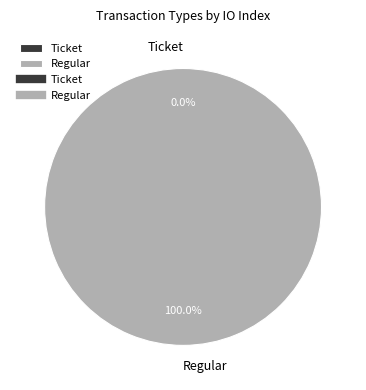

Does Ticket represent more than half of the total?

No